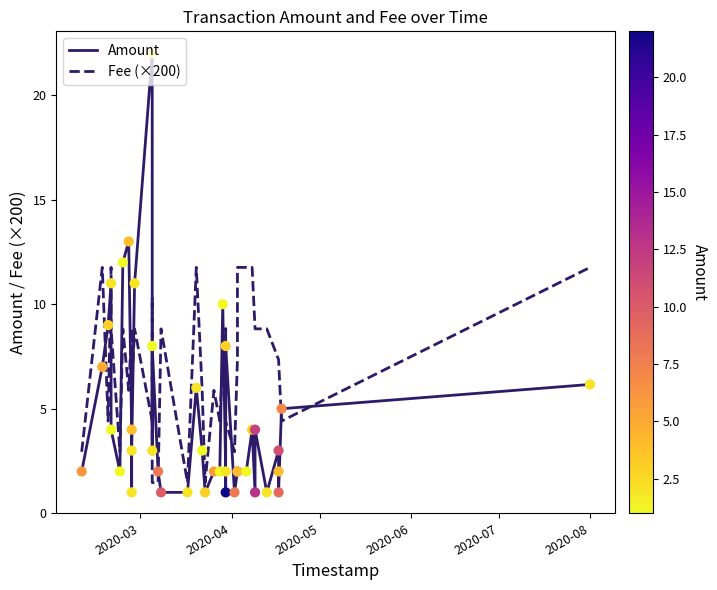

At how many categories does at least one series exceed 1?

40